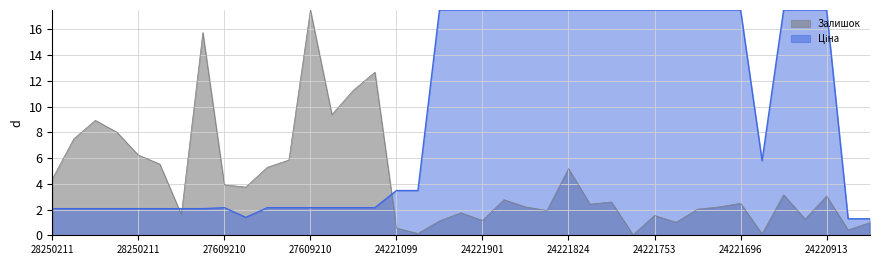

What position from the right is 24221856?

18